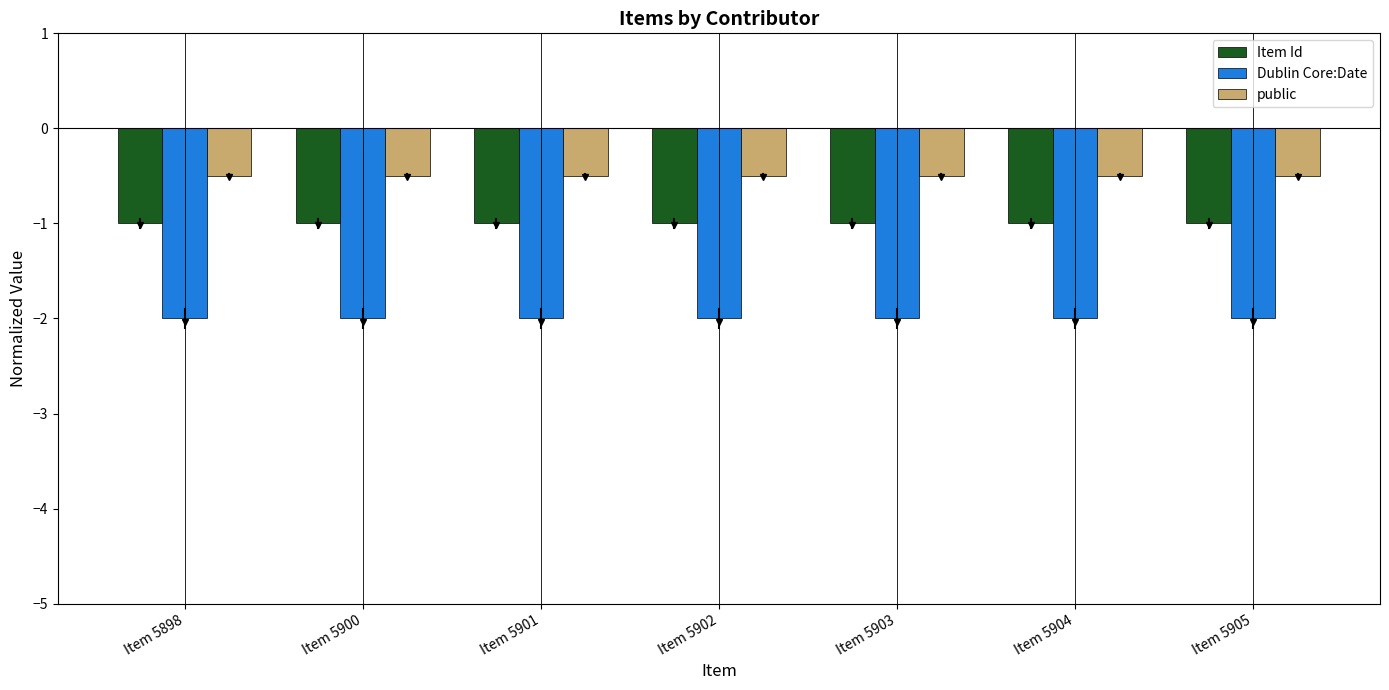

What is the difference between the highest and lowest values at Item 5902?

1.5